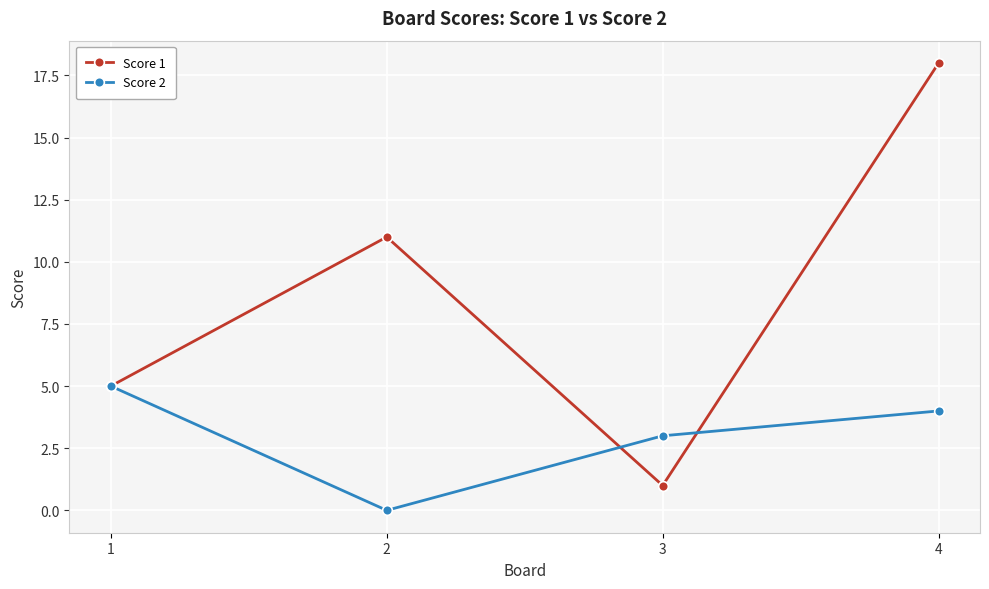

What is the sum of the Score 1 values at 1 and 4?

23